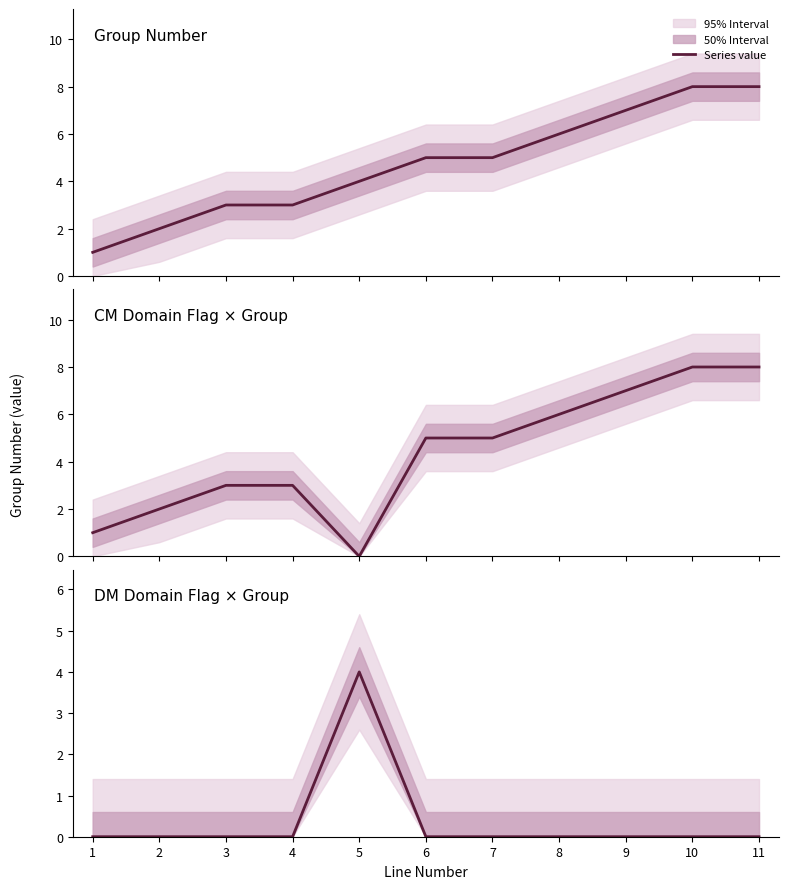

Reading left to right, transcribe all the data shown in this chart.

Group Number: 1	2	3	3	4	5	5	6	7	8	8
CM Domain: 1	2	3	3	0	5	5	6	7	8	8
DM Domain: 0	0	0	0	4	0	0	0	0	0	0